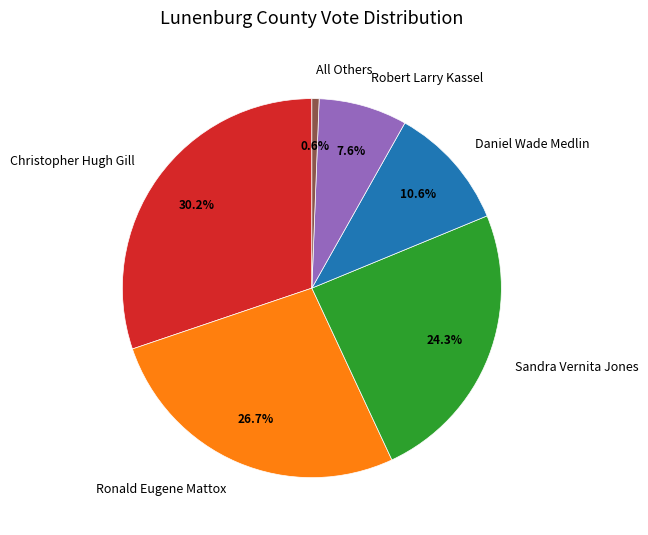

Does any single category account for the majority?

No